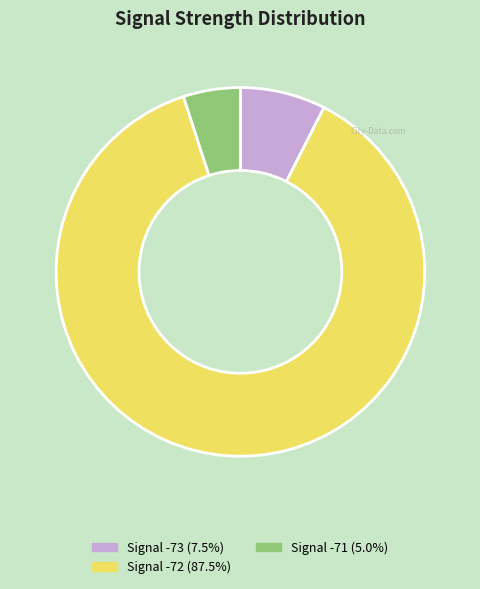

How many segments does this pie chart have?

3